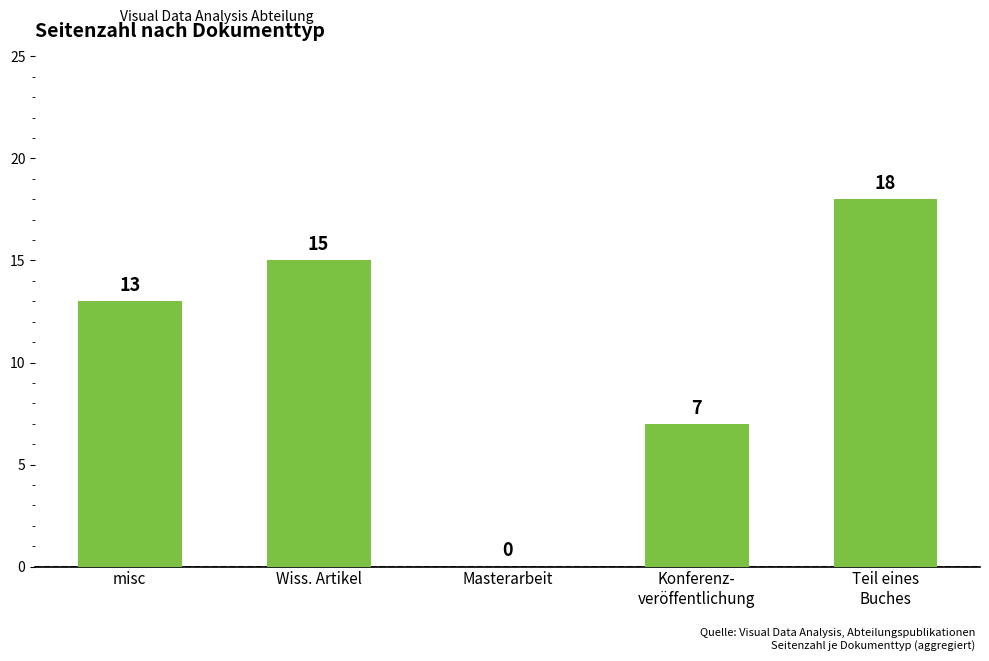

What is the greatest value displayed?

18